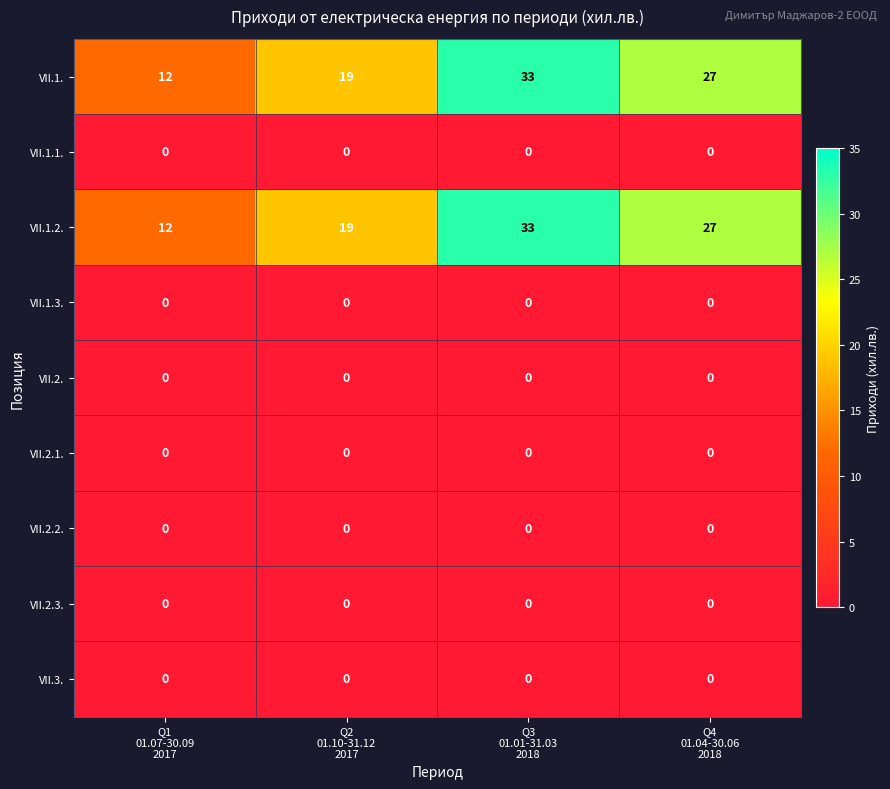

Count the VII.1. values in the range 19 to 33.

3